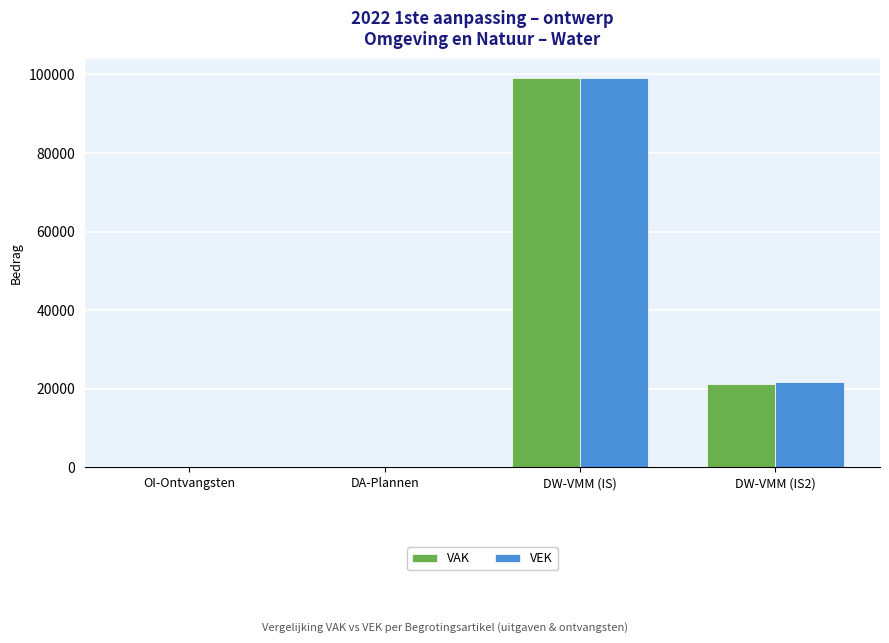

What is the total value across all series at DW-VMM (IS)?

198148